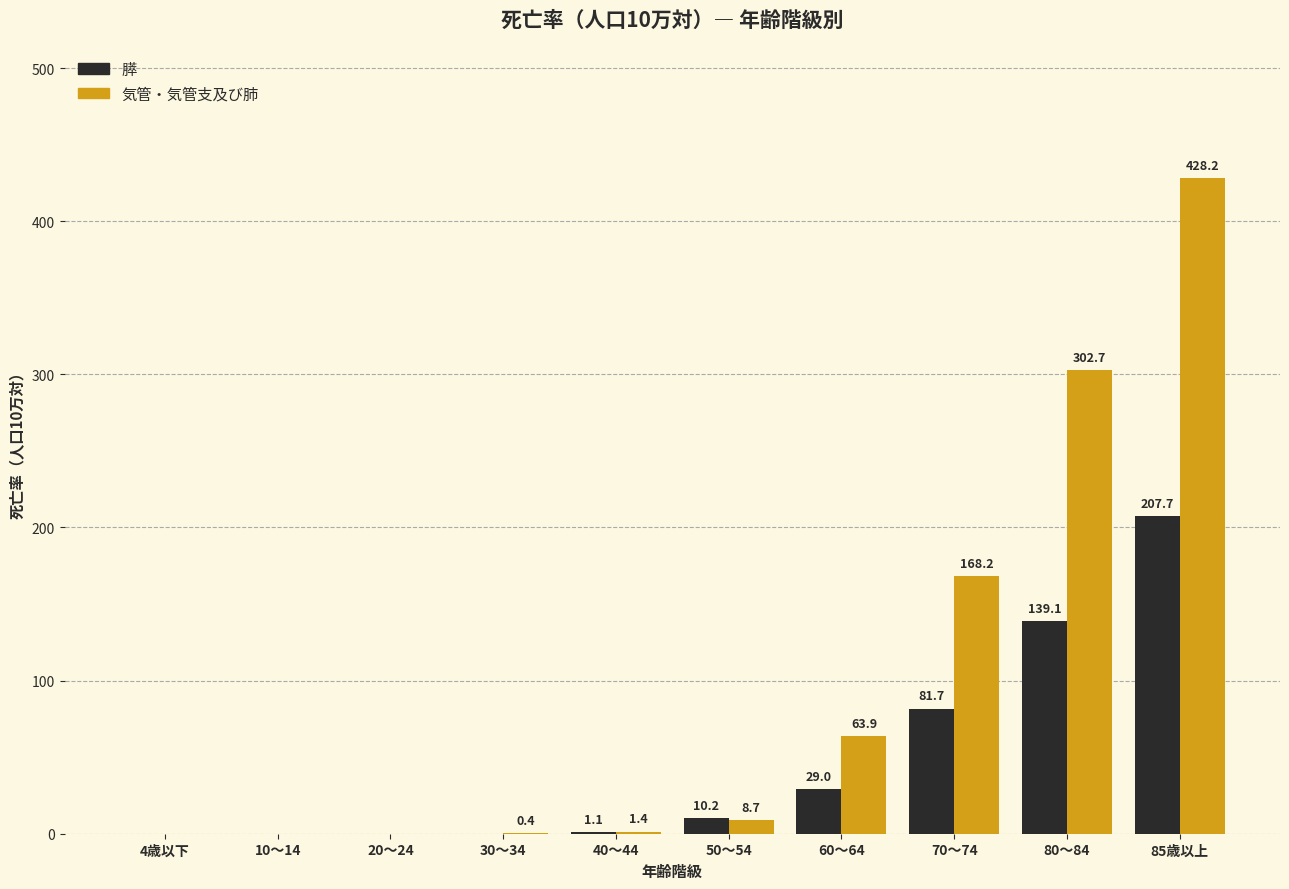

What is the sum of the 気管・気管支及び肺 values at 50～54 and 4歳以下?

8.7